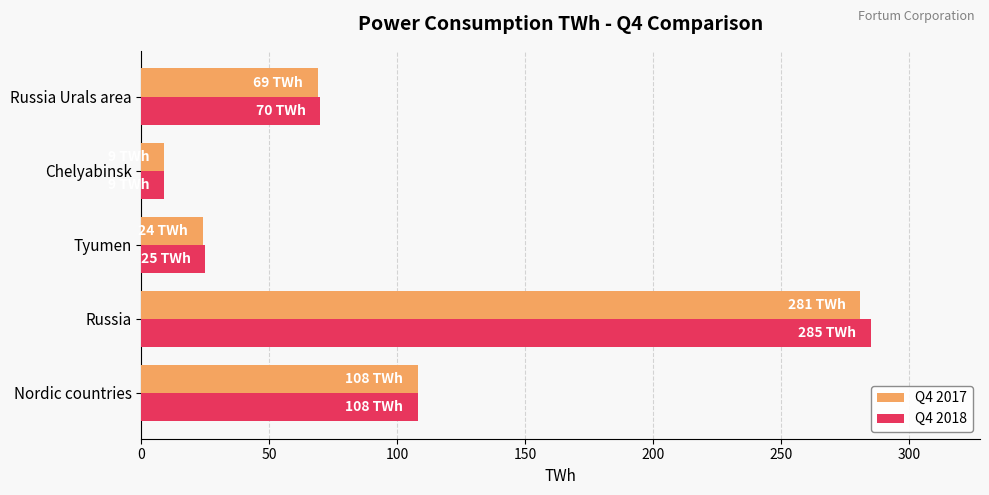

At which category is the sum across all series the highest?

Russia